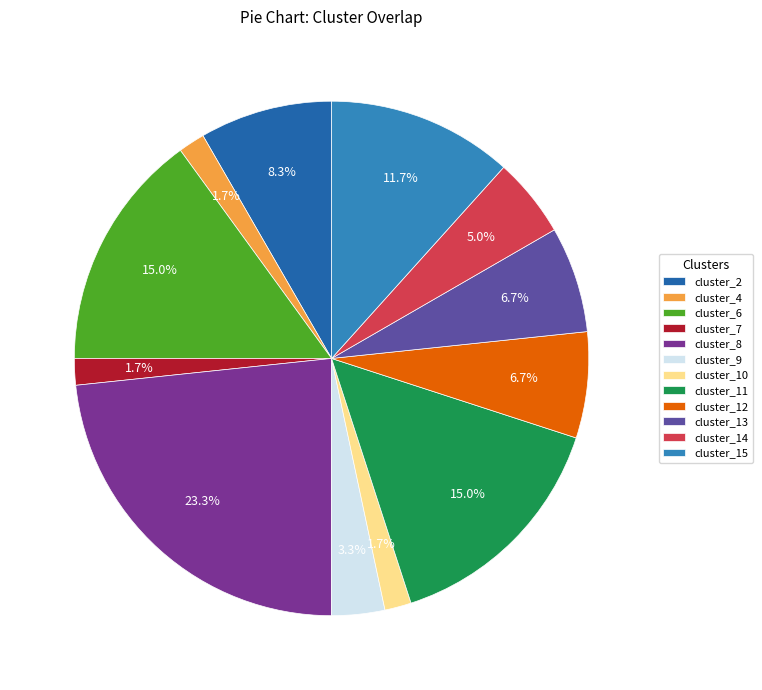

To the nearest percent, what portion does cluster_7 represent?

2%